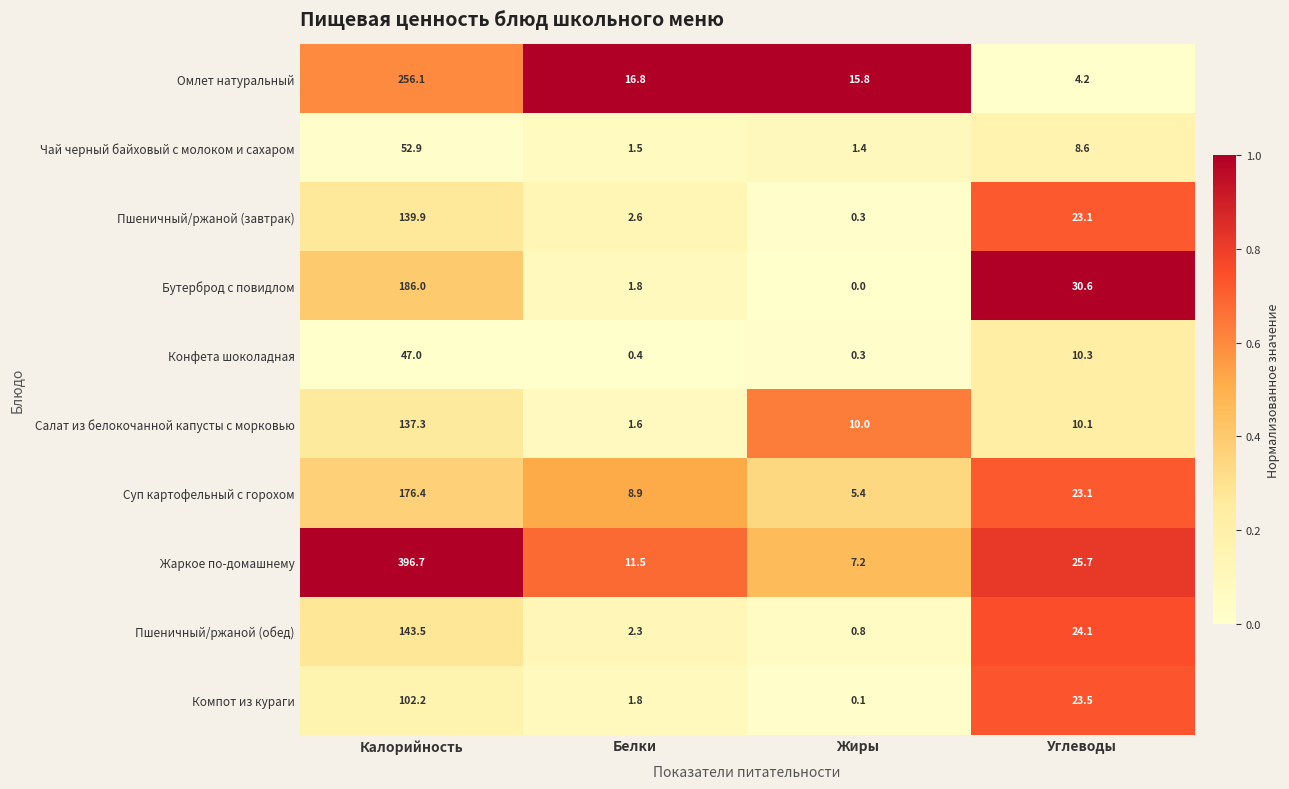

Count the number of data series in this chart.

10